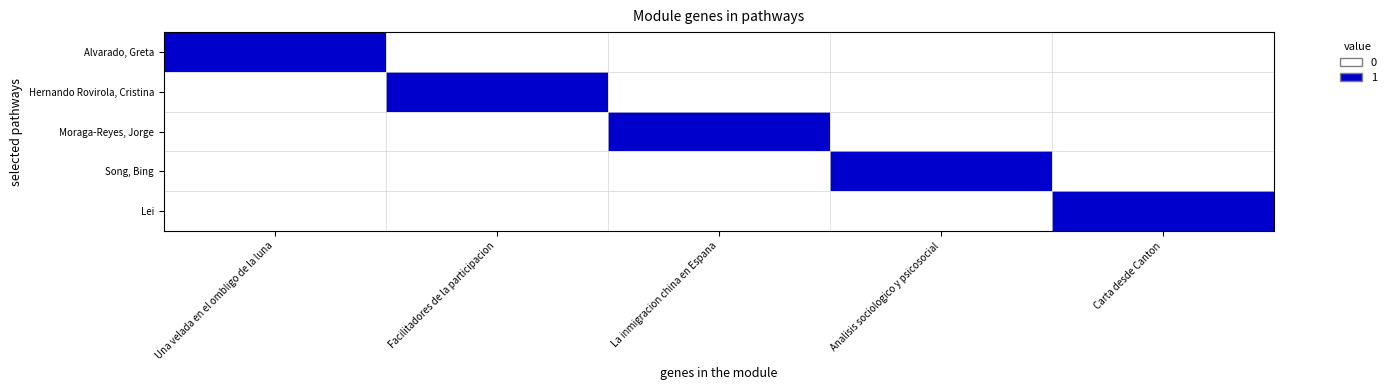

Rank the series at Facilitadores de la participacion from lowest to highest value.

Alvarado, Greta, Moraga-Reyes, Jorge, Song, Bing, Lei, Hernando Rovirola, Cristina